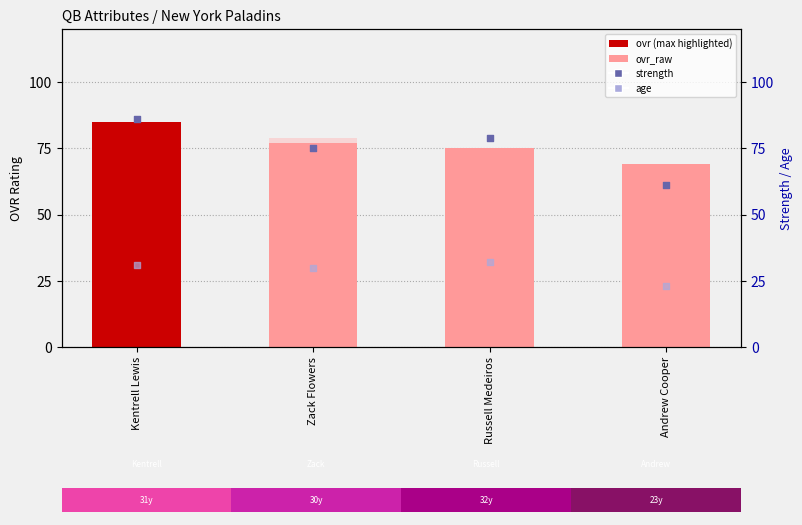

Which series reaches the minimum Y coordinate?

age